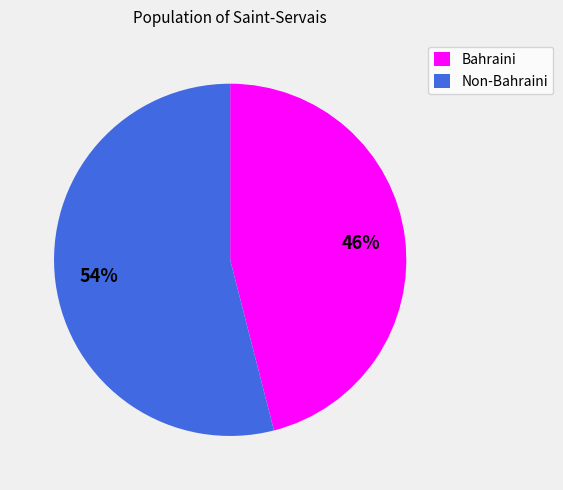

True or false: Bahraini accounts for 33% of the total.

False